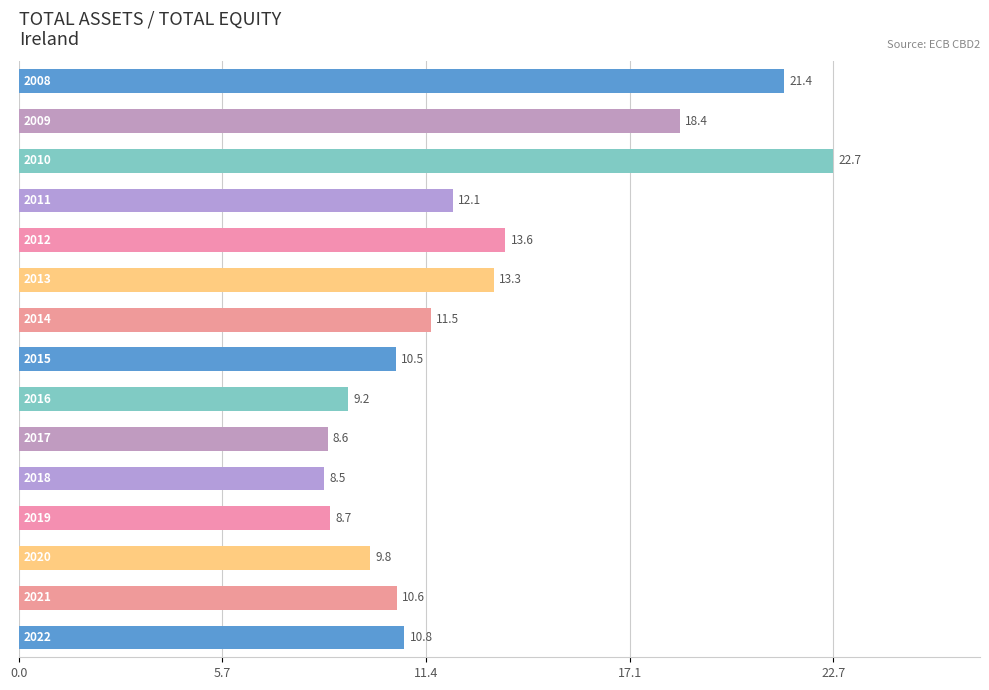

What is the smallest value displayed?

8.5